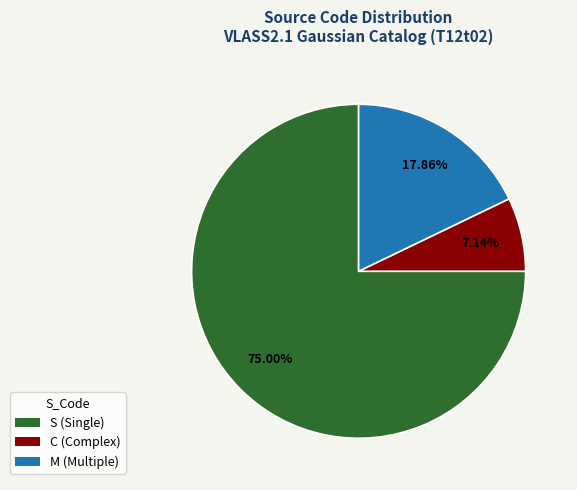

How much of the chart is everything except S?

25.0%